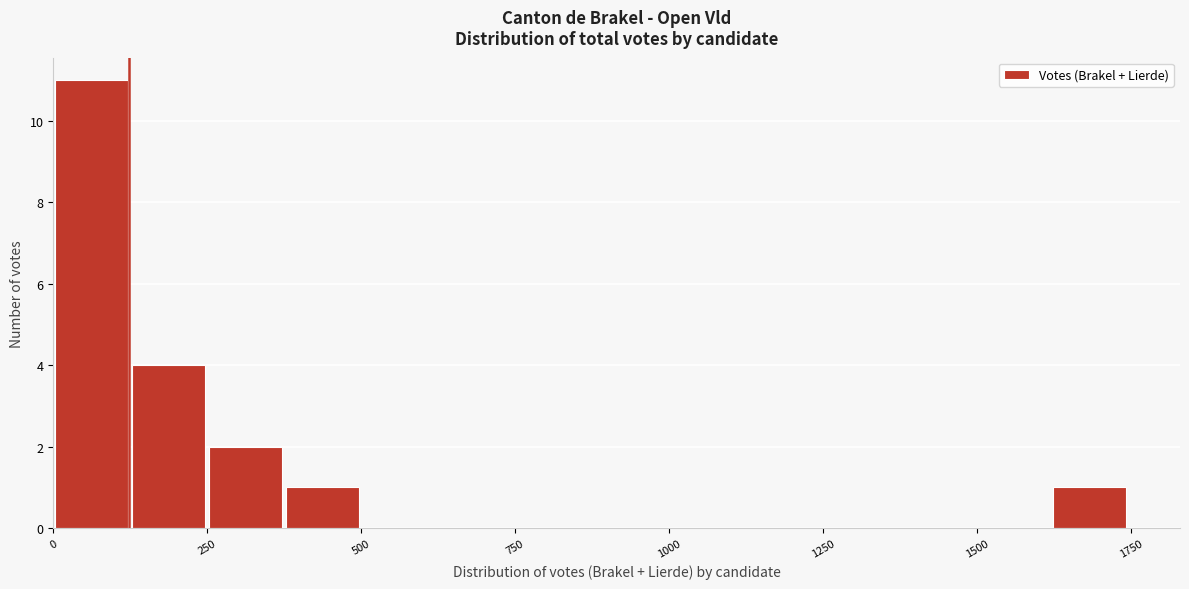

Read against the x-axis, roughly where is the centre of the tallest bar?

50